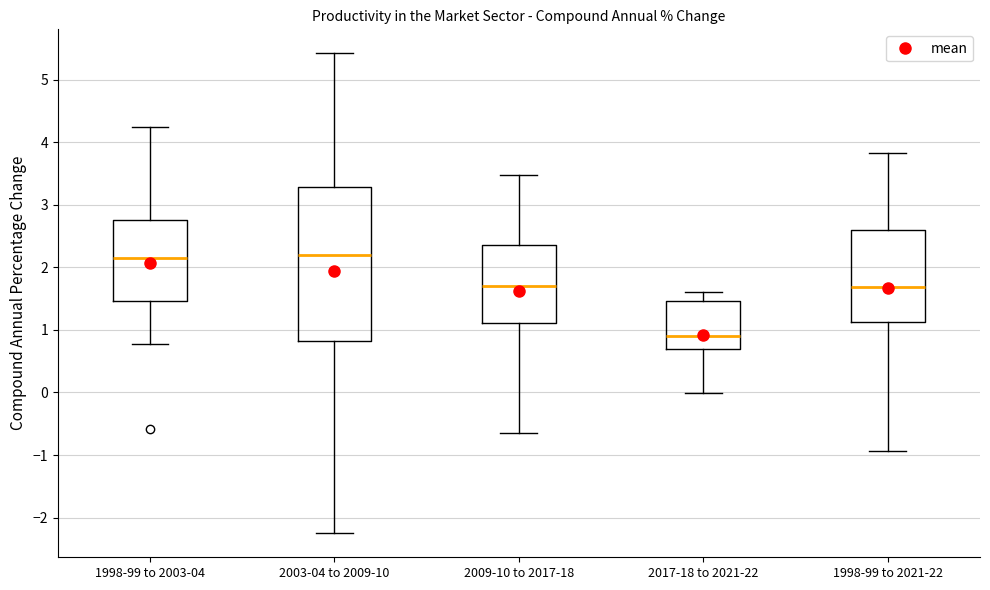

Where is the upper edge of the box for 2009-10 to 2017-18 on the y-axis? The values are not printed on the chart, so give them approximately, as read against the axis.

2.4